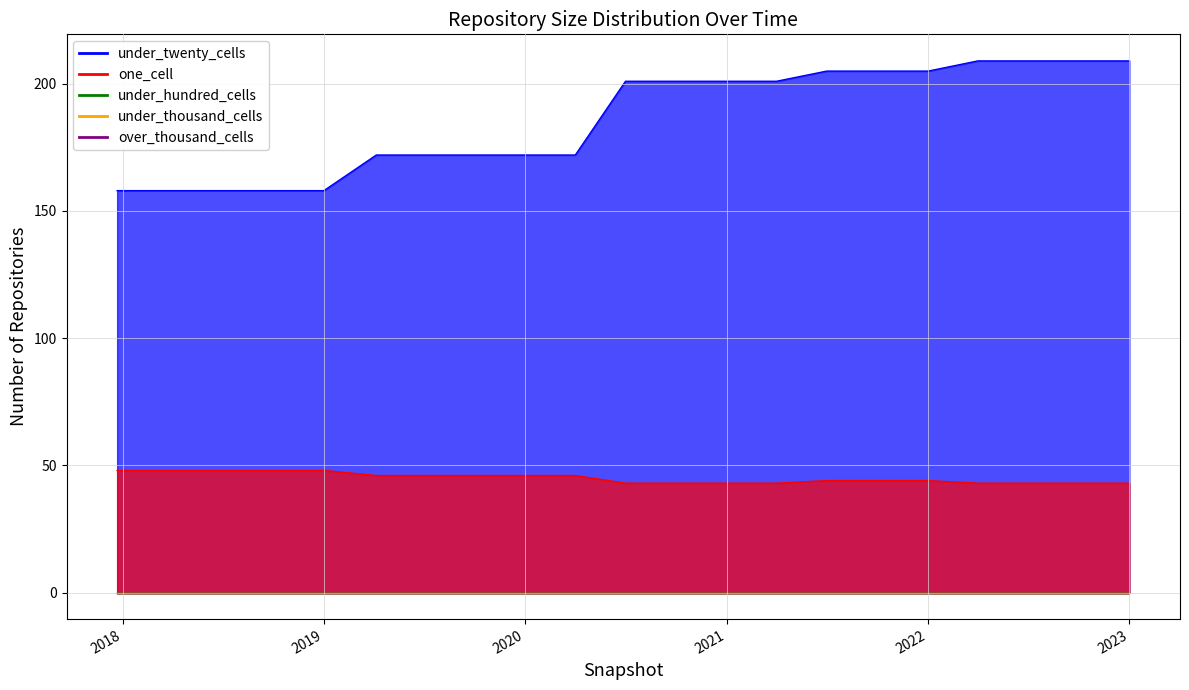

At how many categories does at least one series exceed 68?

21